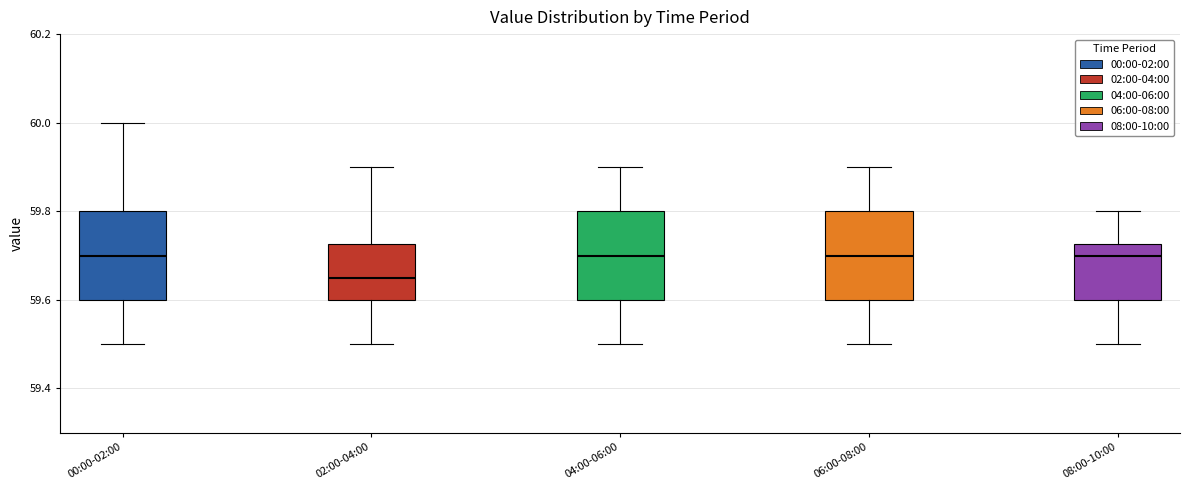

Reading left to right, transcribe this box plot: for each box, give where its median line is, the range the box spans, and where its two whiskers end, as read against the y-axis. The values are not printed on the chart, so give them approximately, as read against the axis.

00:00-02:00: median 59.70, box 59.60 to 59.80, whiskers 59.50 to 60.00
02:00-04:00: median 59.66, box 59.60 to 59.72, whiskers 59.50 to 59.90
04:00-06:00: median 59.70, box 59.60 to 59.80, whiskers 59.50 to 59.90
06:00-08:00: median 59.70, box 59.60 to 59.80, whiskers 59.50 to 59.90
08:00-10:00: median 59.70, box 59.60 to 59.72, whiskers 59.50 to 59.80